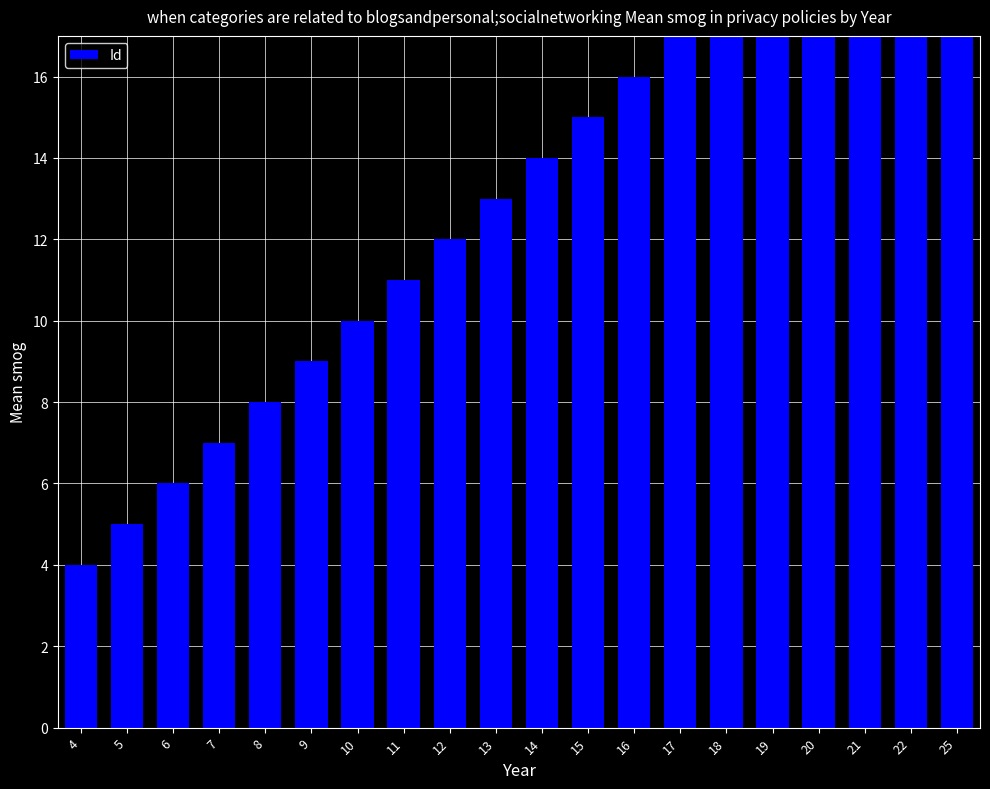

What value does the data have at 10, to the nearest 5?

10